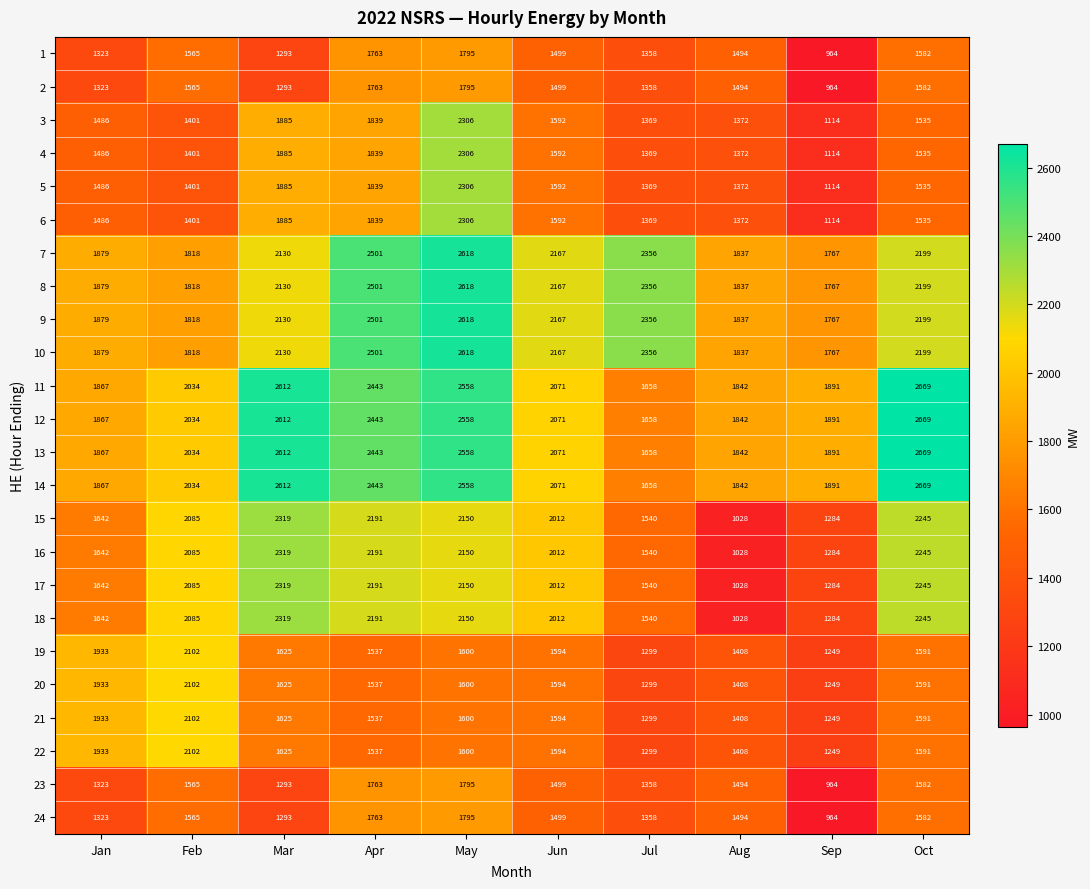

At how many categories does at least one series exceed 2159?

6